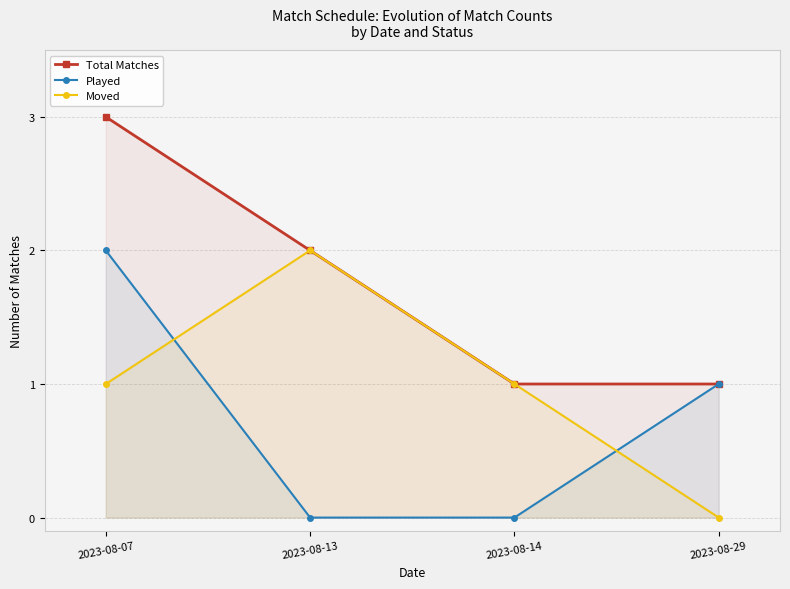

Reading left to right, list all the values displayed in this chart.

Total Matches: 2023-08-07=3	2023-08-13=2	2023-08-14=1	2023-08-29=1
Played: 2023-08-07=2	2023-08-13=0	2023-08-14=0	2023-08-29=1
Moved: 2023-08-07=1	2023-08-13=2	2023-08-14=1	2023-08-29=0